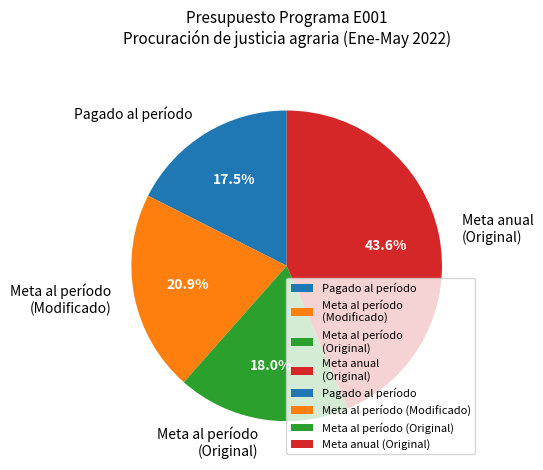

Approximately how many times larger is the value at Meta anual compared to Pagado al período?

2.4